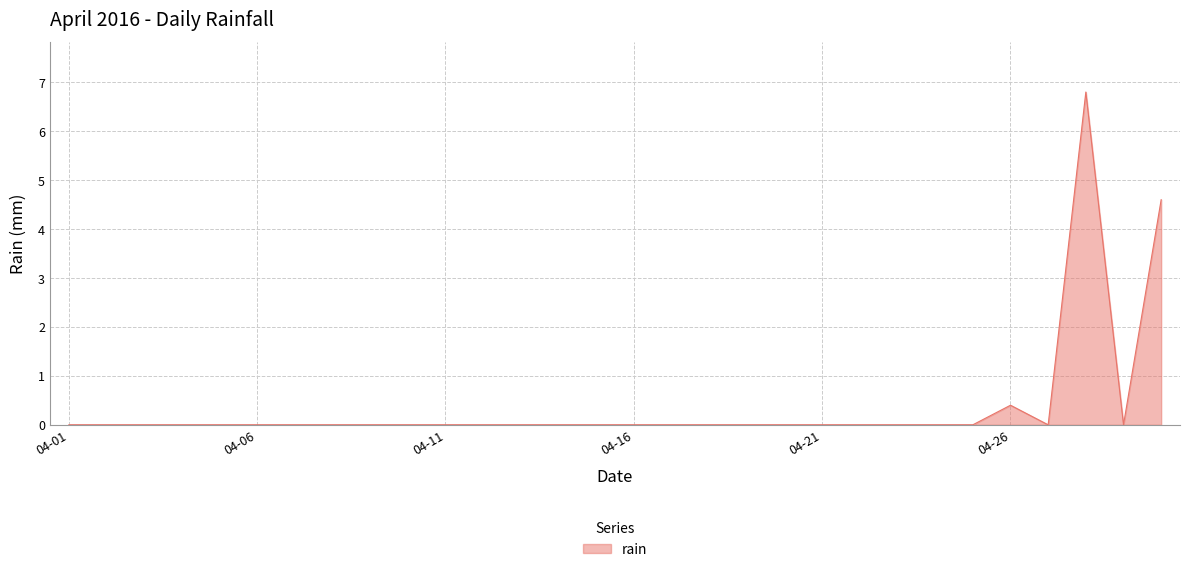

What is the greatest value displayed?

6.8